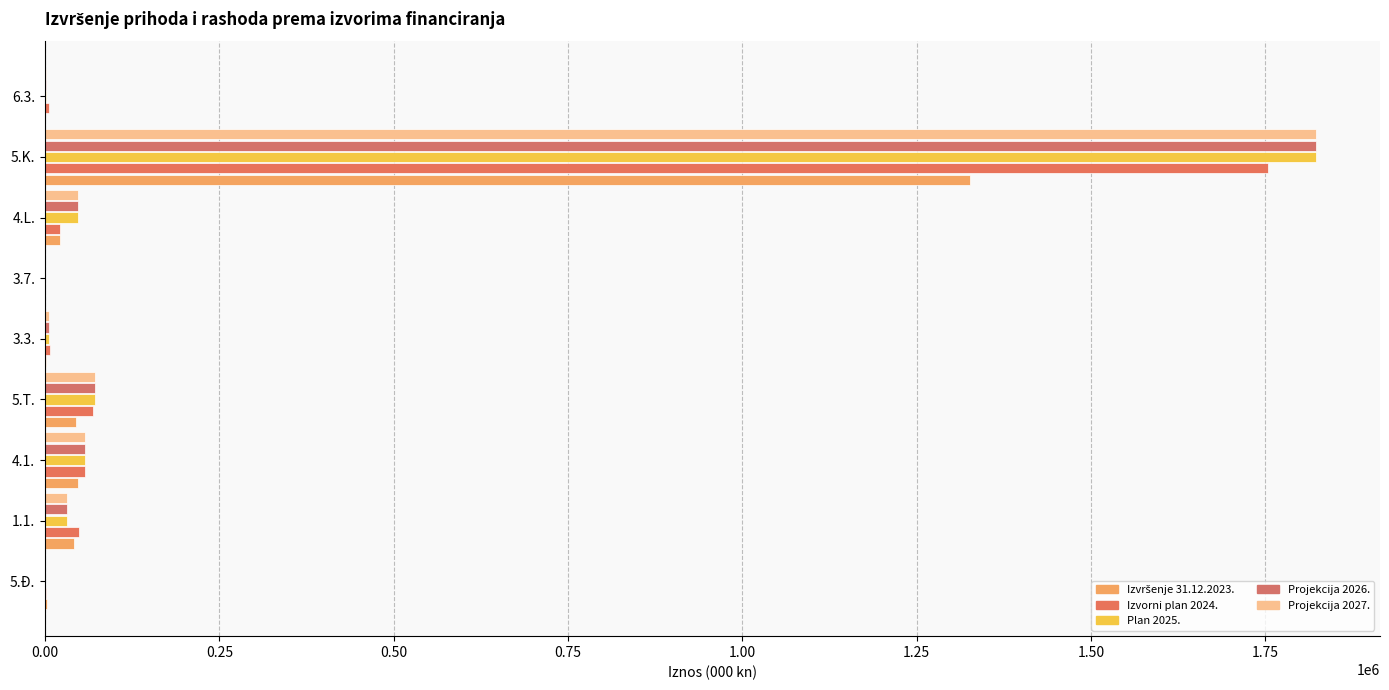

How many distinct data groups are displayed?

5